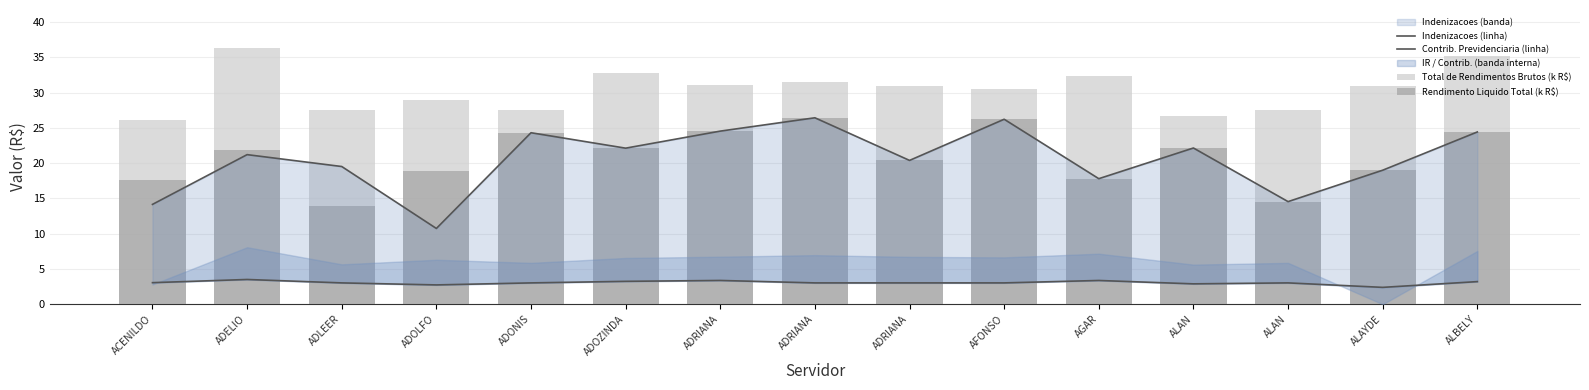

What is the difference between the Rendimento Liquido Total (k R$) values at ADLEER and ALAN?

0.6